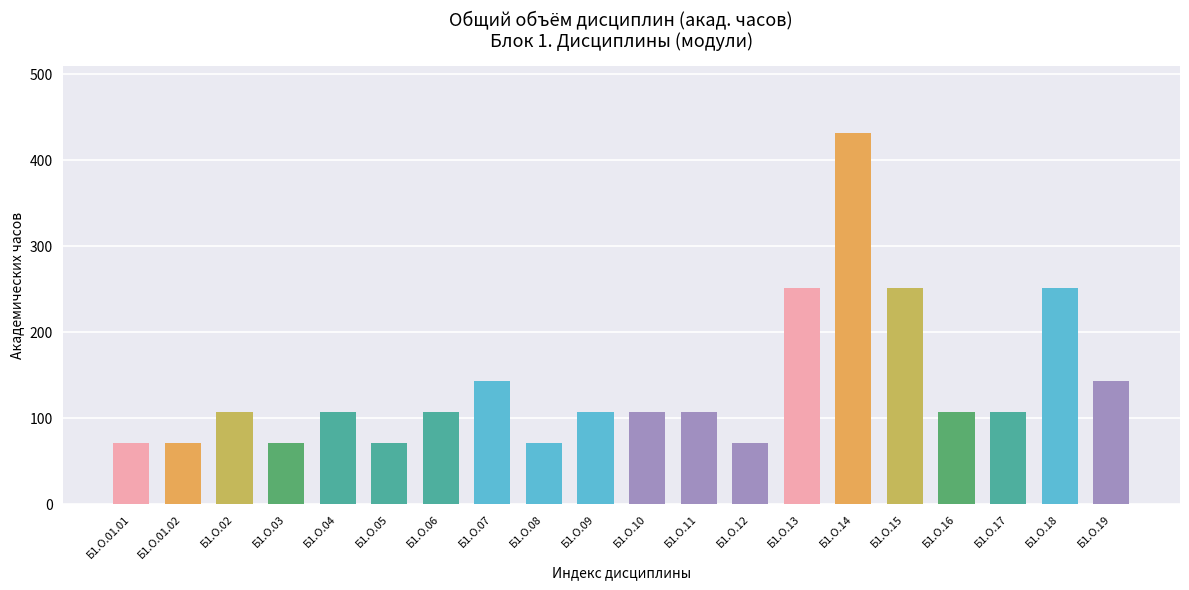

Reading right to left, extract all data points from this chart.

Б1.О.19=144	Б1.О.18=252	Б1.О.17=108	Б1.О.16=108	Б1.О.15=252	Б1.О.14=432	Б1.О.13=252	Б1.О.12=72	Б1.О.11=108	Б1.О.10=108	Б1.О.09=108	Б1.О.08=72	Б1.О.07=144	Б1.О.06=108	Б1.О.05=72	Б1.О.04=108	Б1.О.03=72	Б1.О.02=108	Б1.О.01.02=72	Б1.О.01.01=72